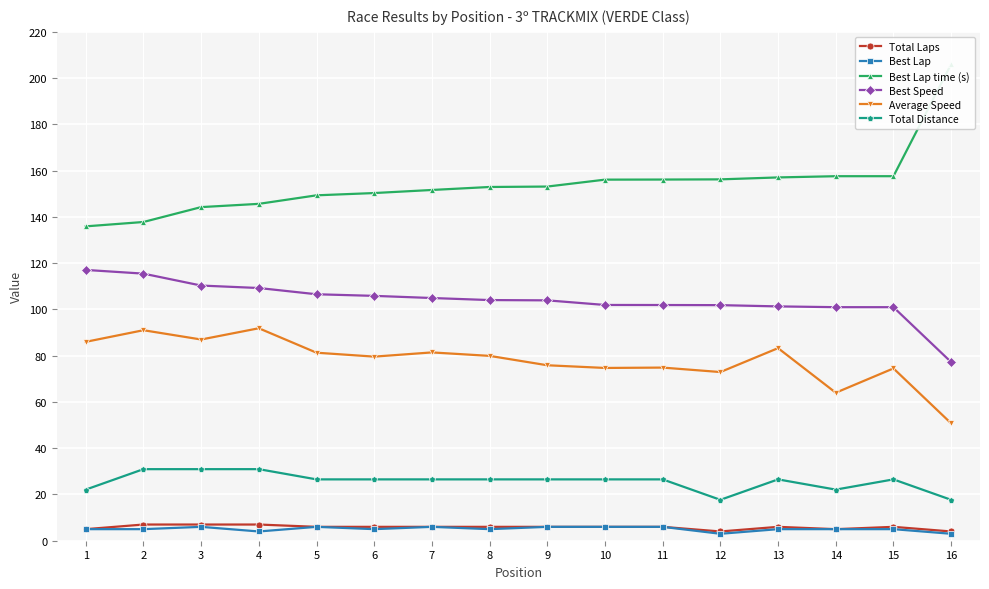

What is the sum of the Total Distance values at 7 and 13?

53.0